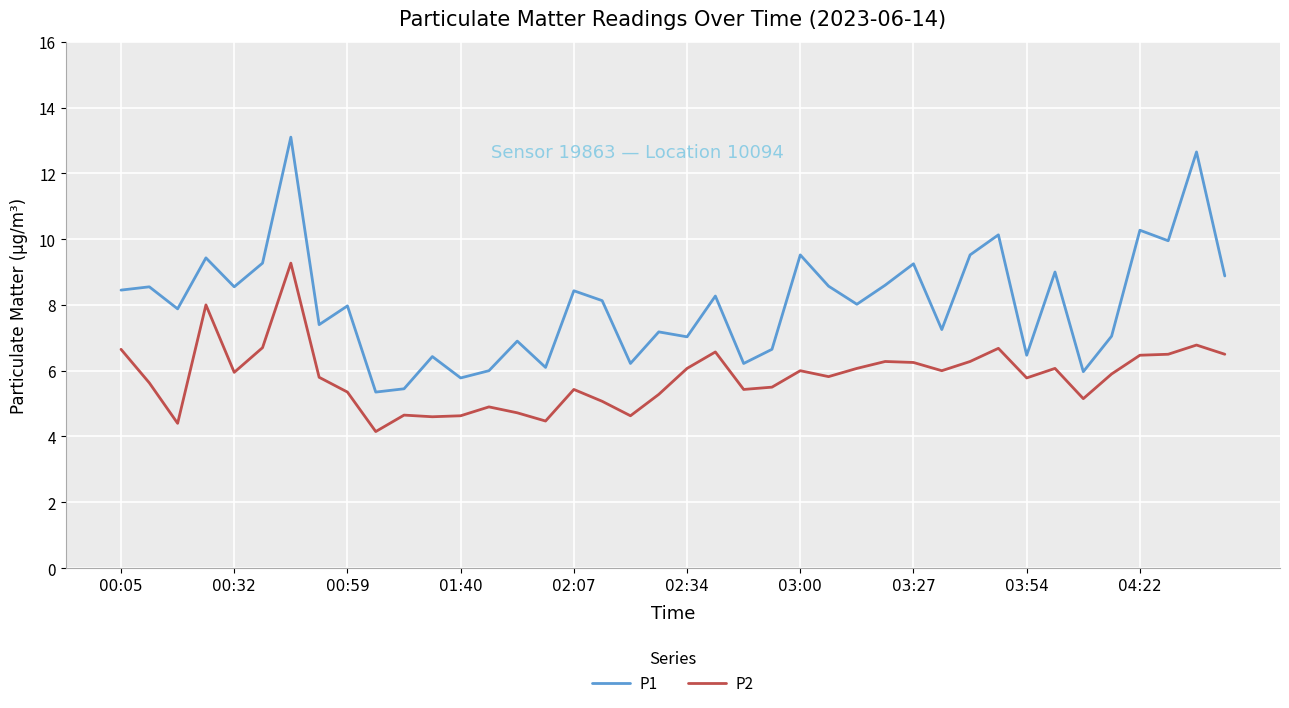

Which series has the largest total across all categories?

P1